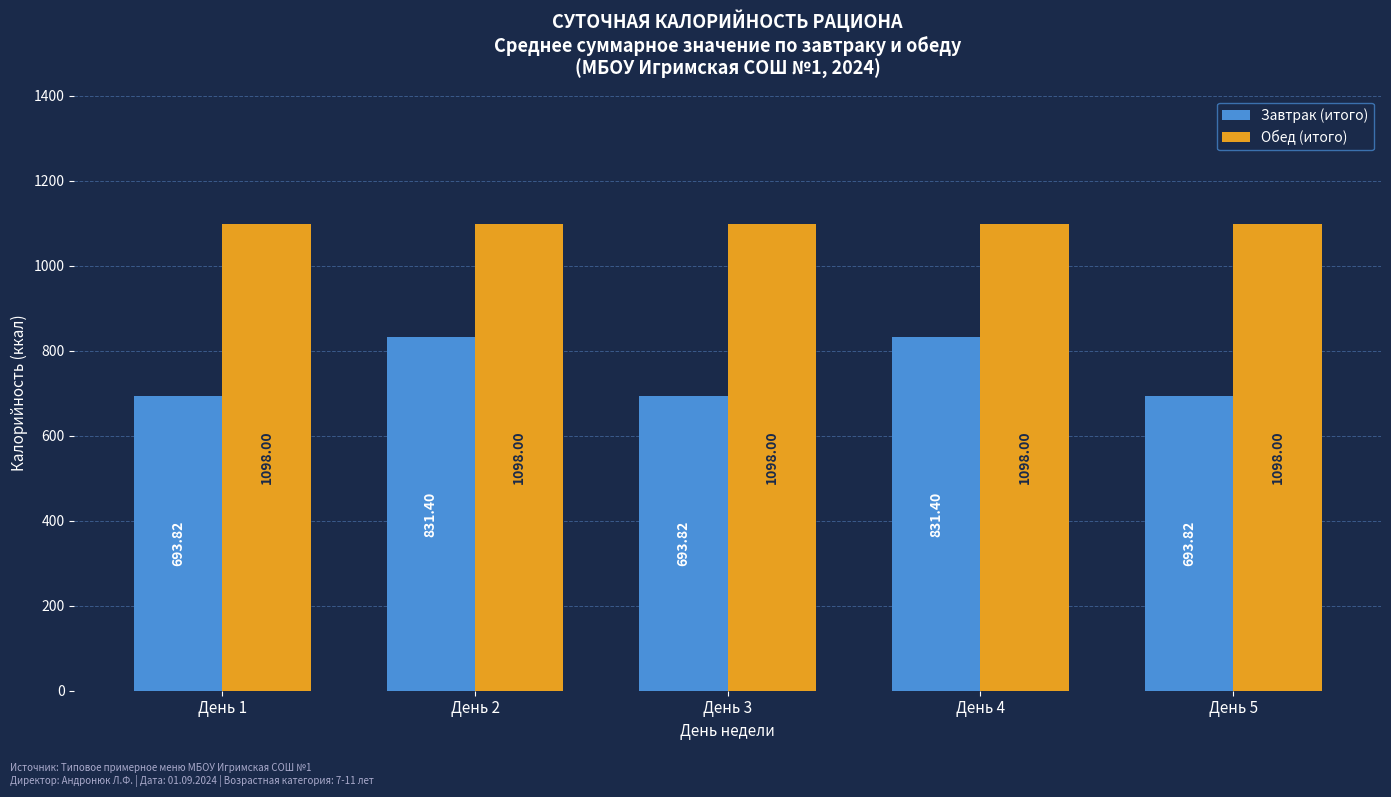

Does the chart contain stacked bars?

No